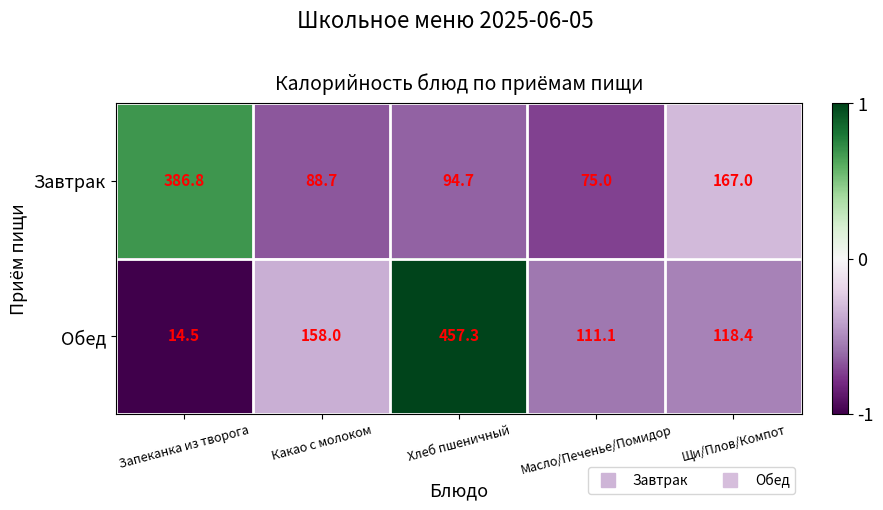

What is the difference between the maximum and minimum values in the Обед series?

442.8